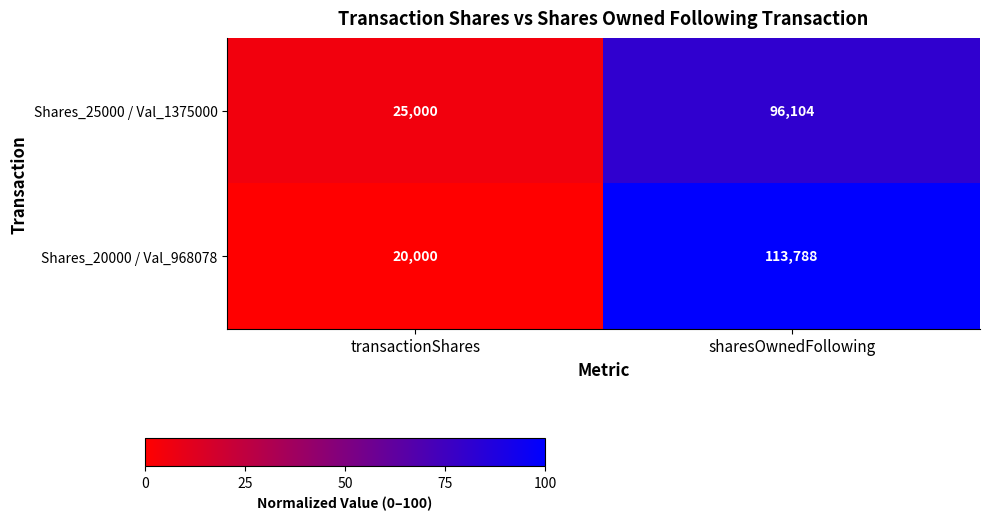

What is the total value across all series at transactionShares?

45000